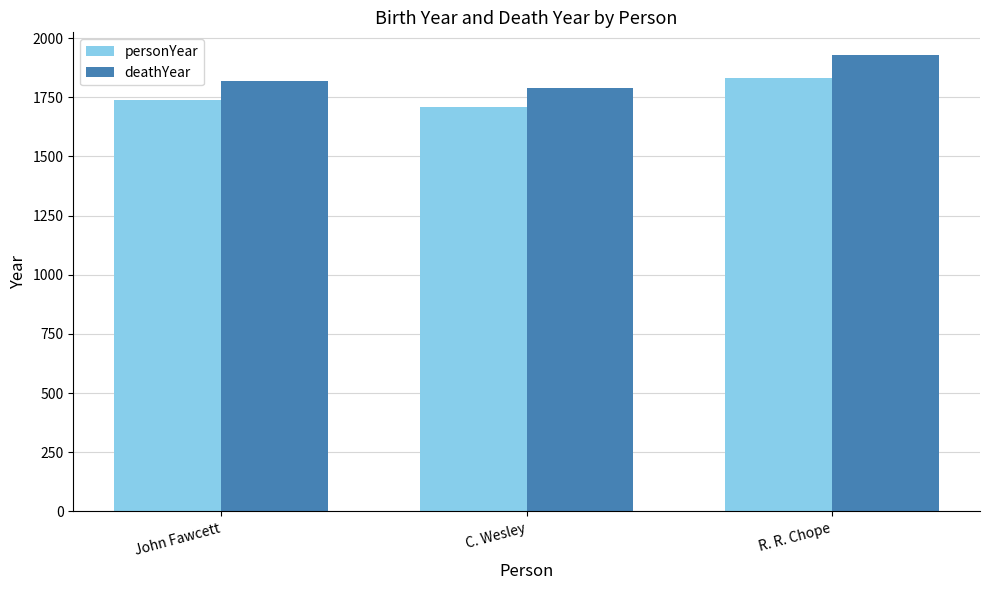

True or false: personYear has a value of 950 at John Fawcett.

False